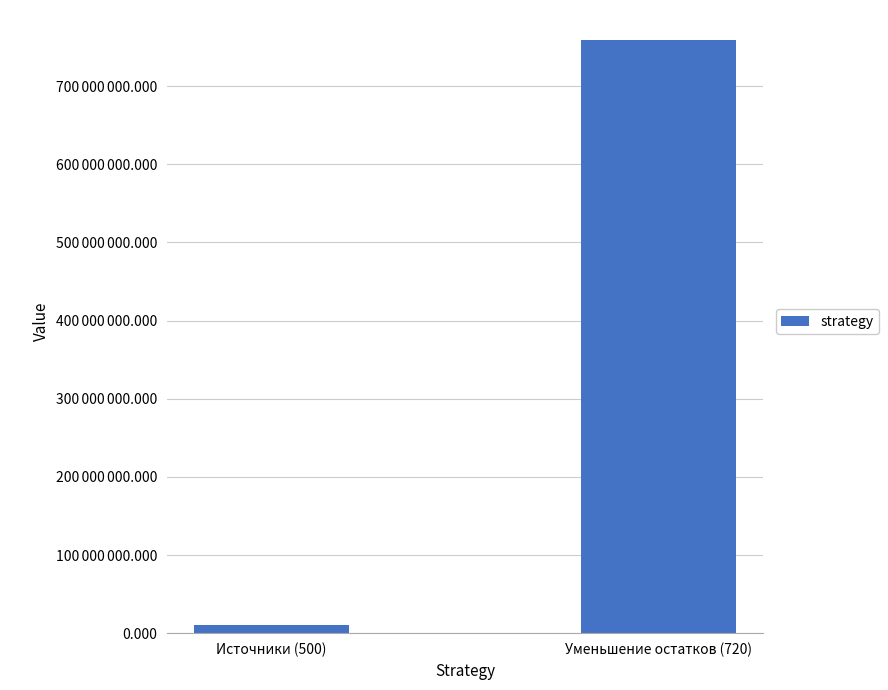

Reading left to right, list all the values displayed in this chart.

10823550.9	759385916.4